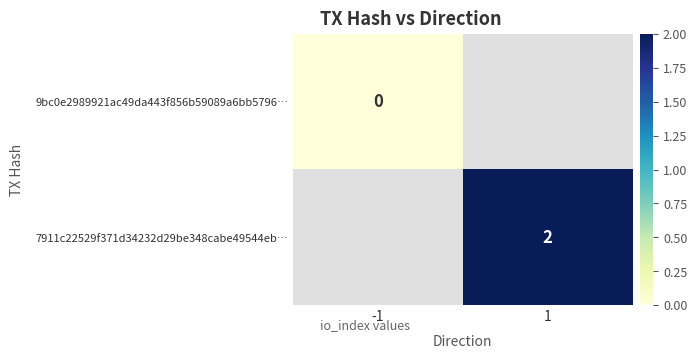

Rank the series at 1 from lowest to highest value.

9bc0e2989921ac49da443f856b59089a6bb5796…, 7911c22529f371d34232d29be348cabe49544eb…